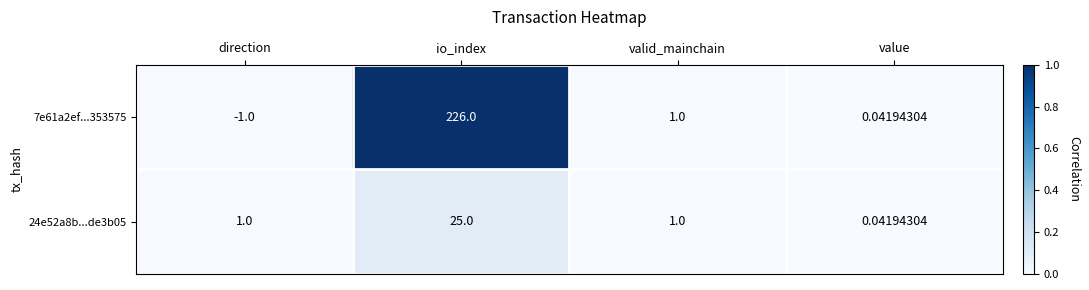

Is the value of 7e61a2ef...353575 at direction greater than the value of 24e52a8b...de3b05 at io_index?

No